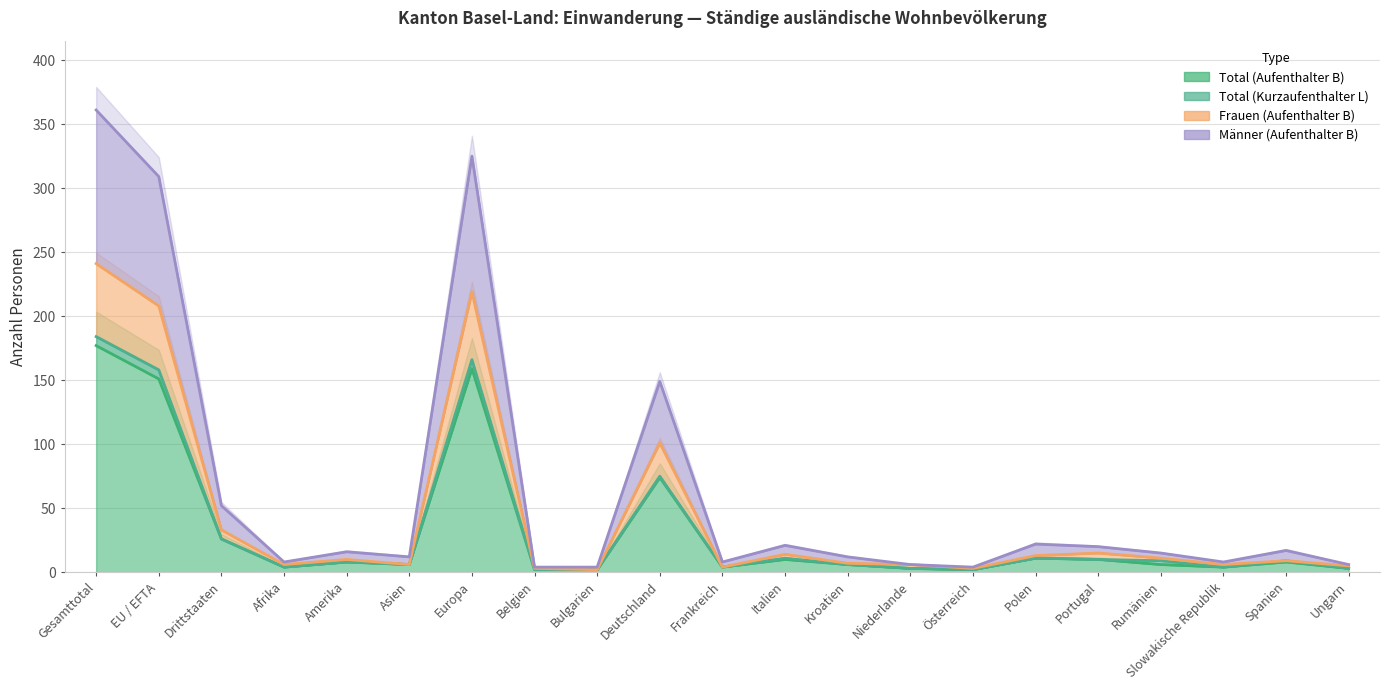

What is the approximate value of Männer (Aufenthalter B) at Amerika, to the nearest 5?

15